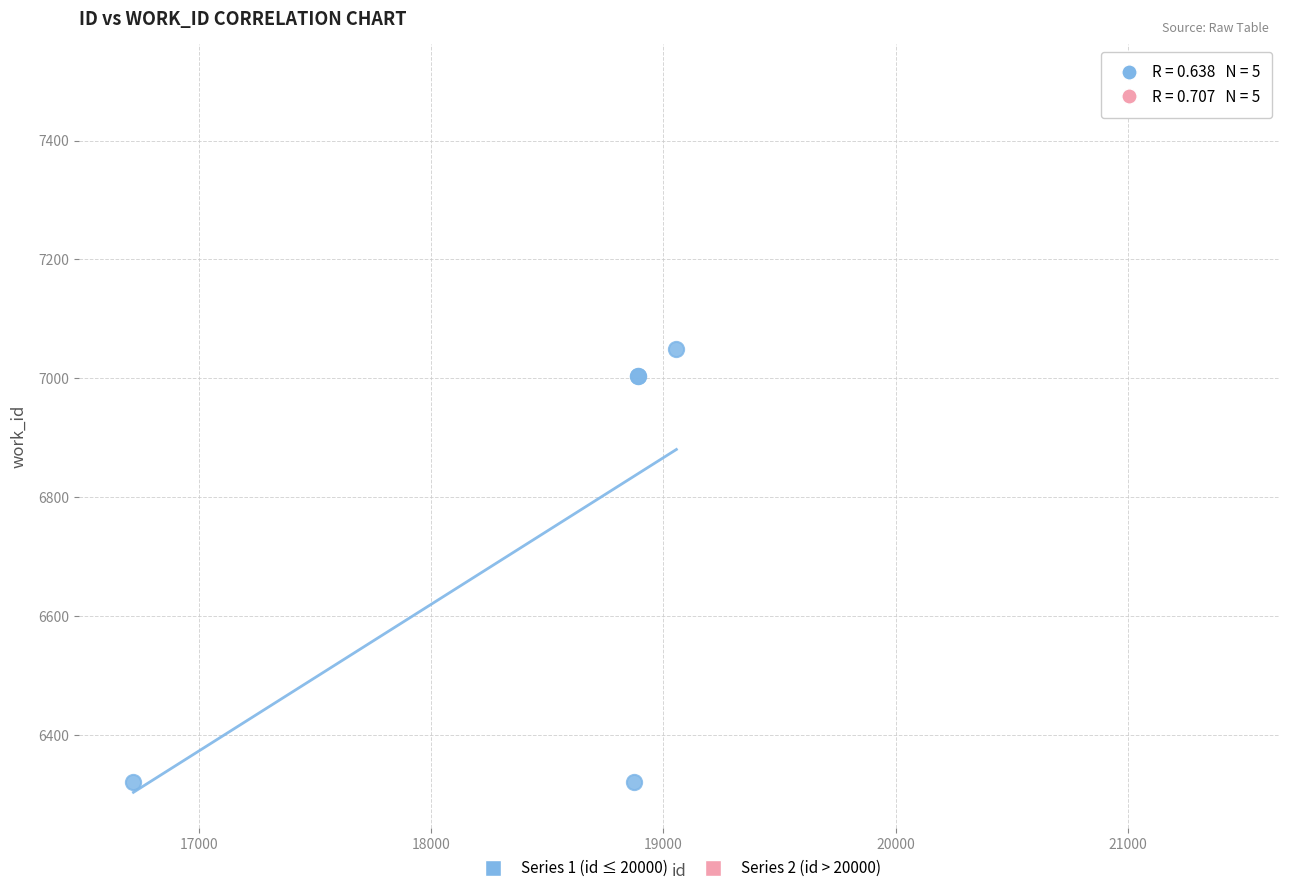

Which series contains the highest Y value?

Series 2 (id > 20000)